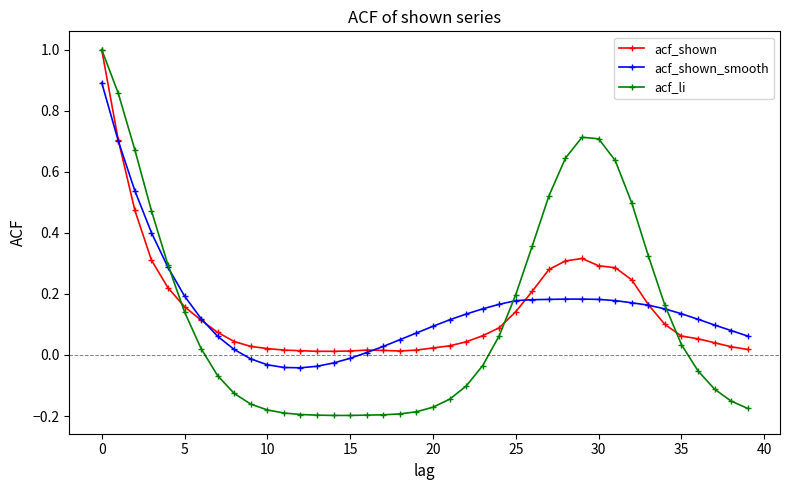

What is the greatest value displayed?

1.0